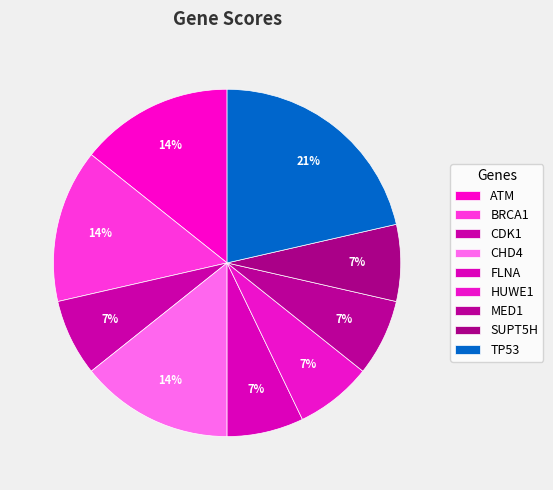

How much of the chart is everything except HUWE1?

92.9%